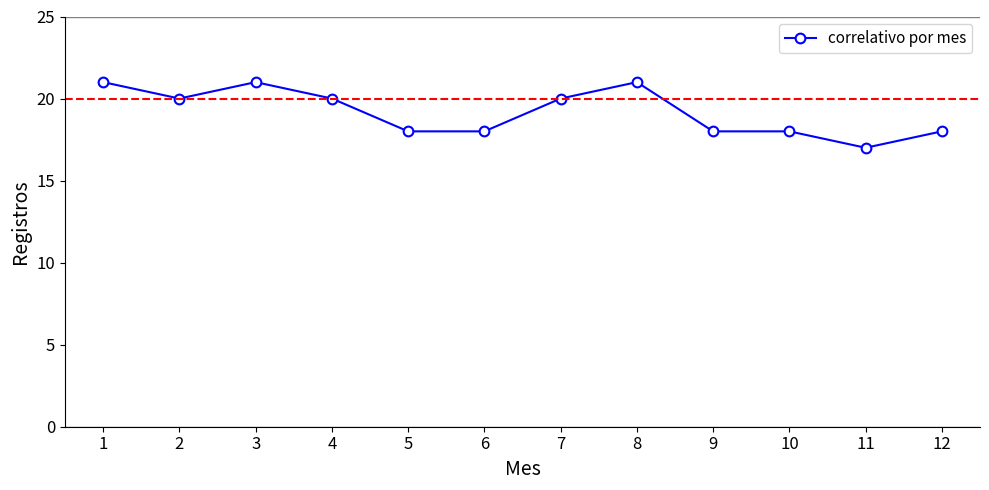

True or false: the data shows 20 at 7.

True